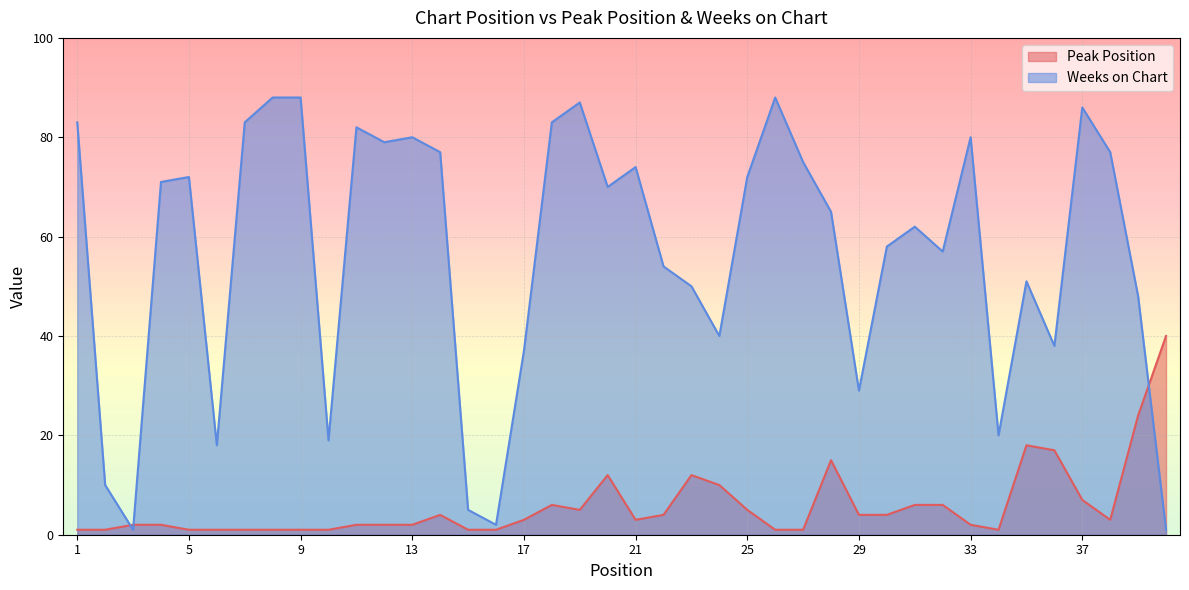

Read the Weeks on Chart value at 36, to the nearest 10.

40